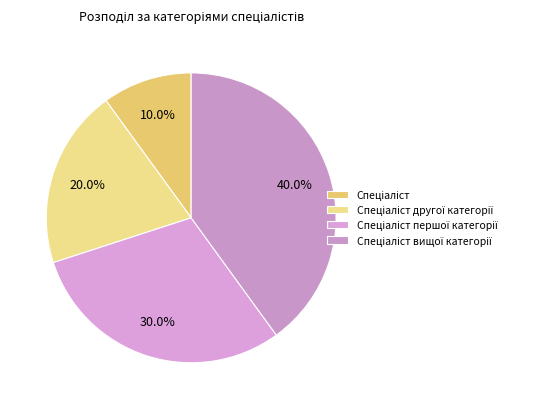

Which category has the biggest portion of the pie?

Спеціаліст вищої категорії